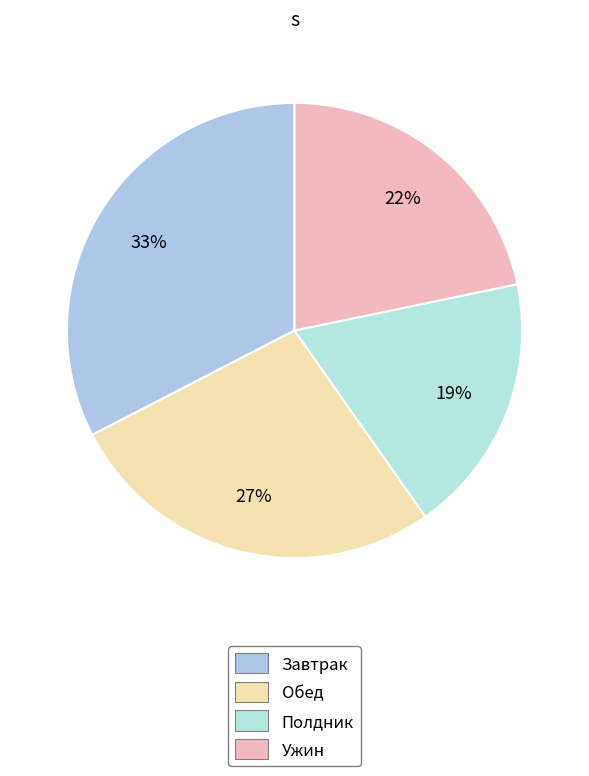

Count the number of slices in the pie.

4